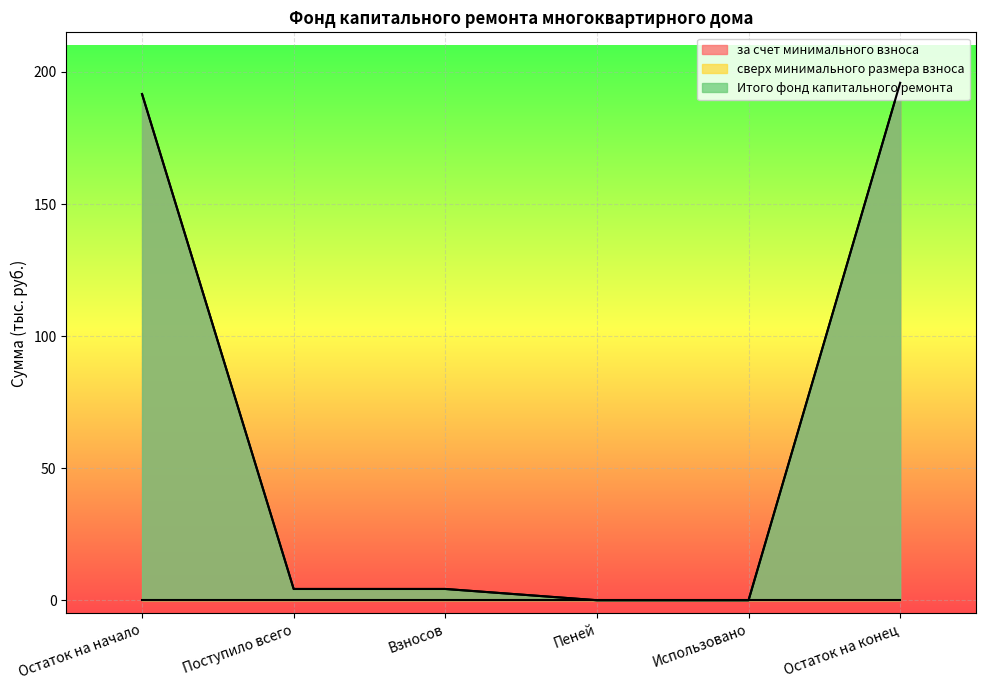

True or false: Итого фонд капитального ремонта and за счет минимального взноса intersect in this chart.

False